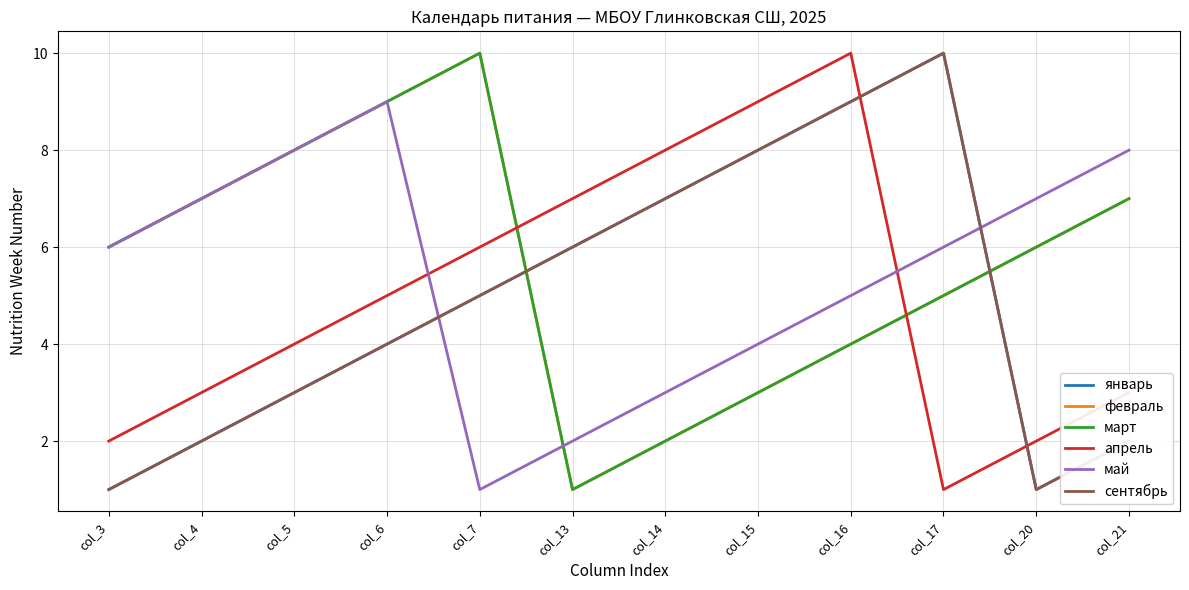

True or false: апрель has a value of 2 at col_13.

False